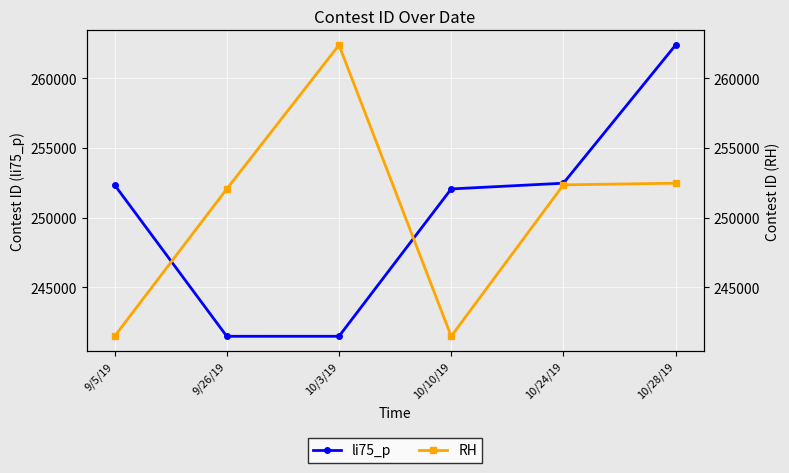

Is this an area chart (filled region under the line)?

No